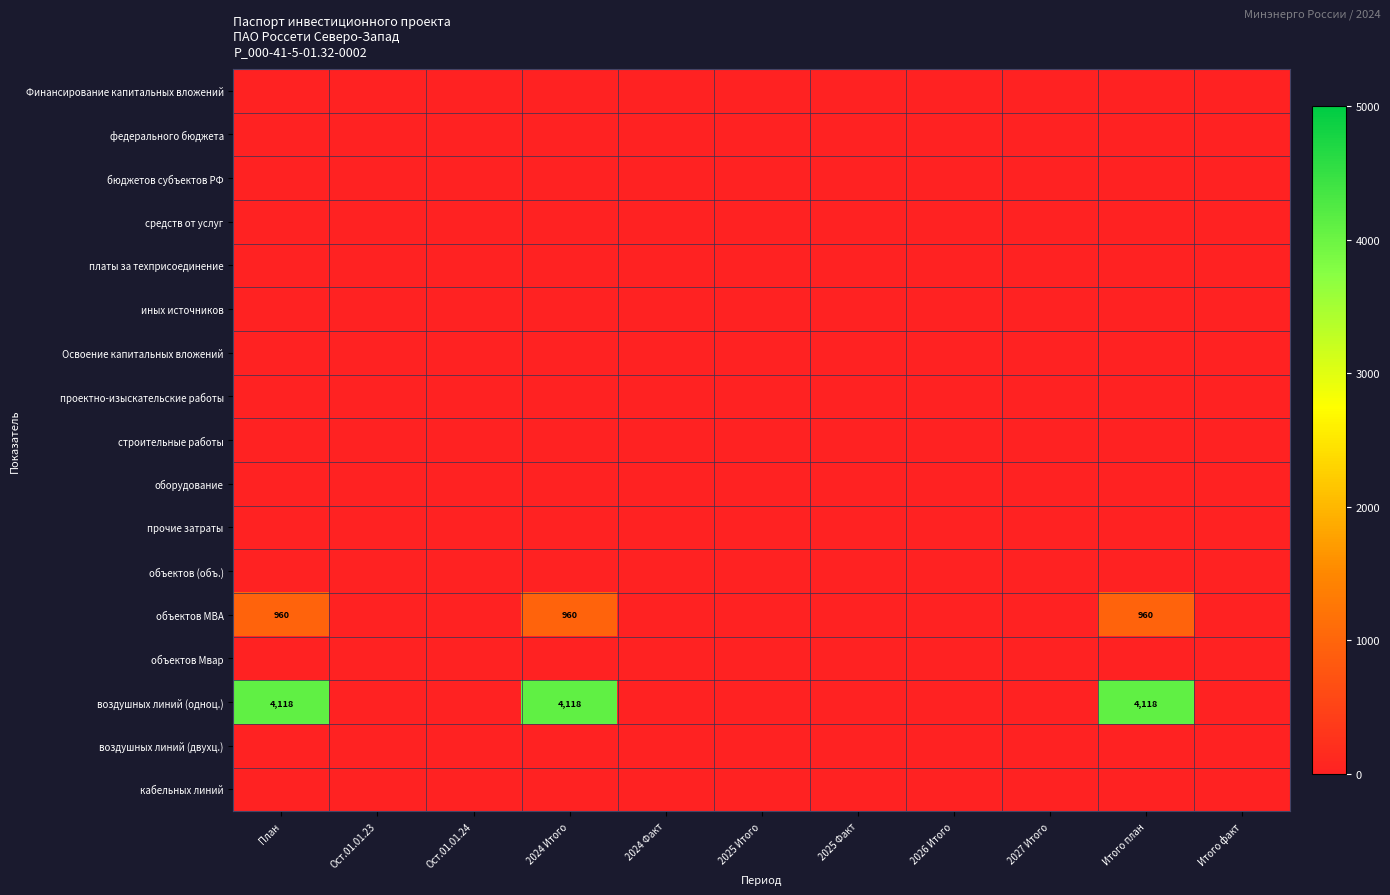

At how many categories does at least one series exceed 3787?

3